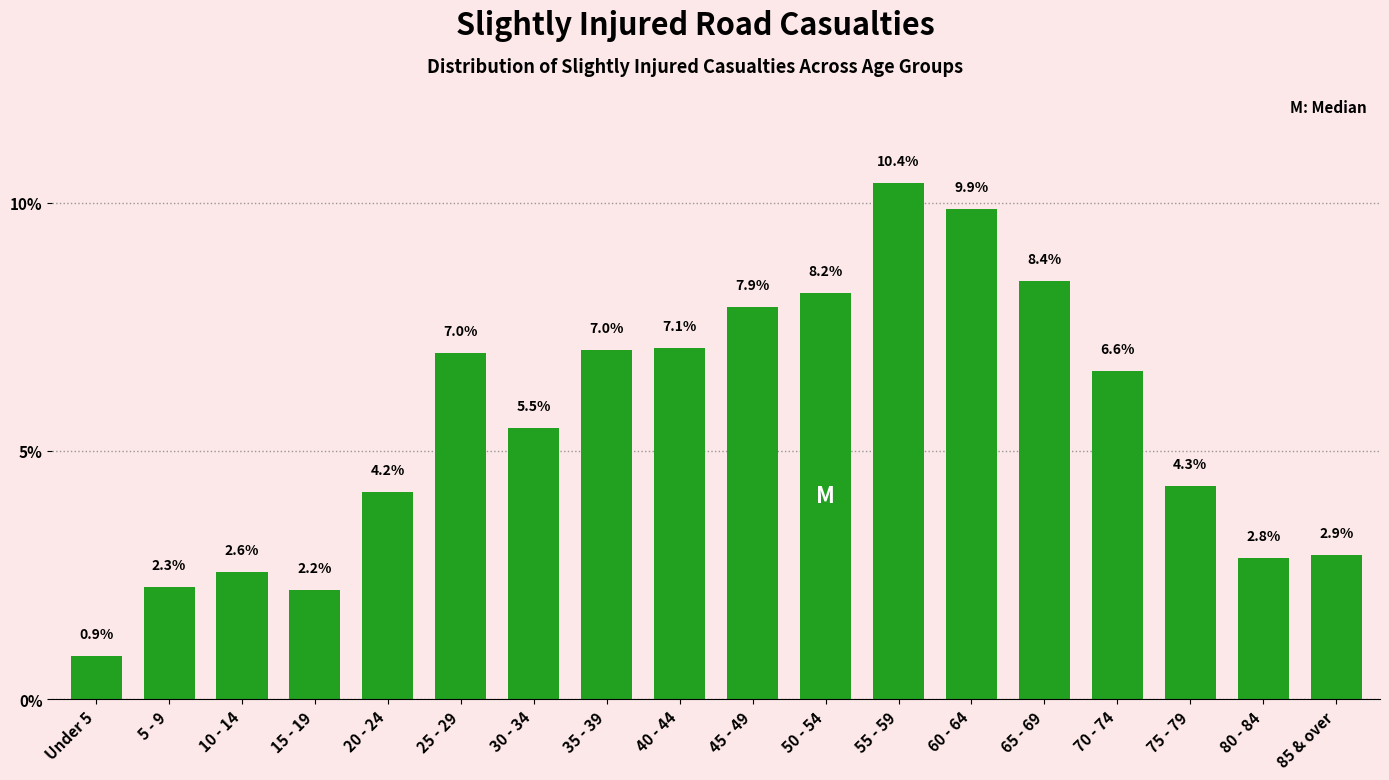

Reading left to right, list all the values displayed in this chart.

Under 5=0.9	5 - 9=2.3	10 - 14=2.6	15 - 19=2.2	20 - 24=4.2	25 - 29=7.0	30 - 34=5.5	35 - 39=7.0	40 - 44=7.1	45 - 49=7.9	50 - 54=8.2	55 - 59=10.4	60 - 64=9.9	65 - 69=8.4	70 - 74=6.6	75 - 79=4.3	80 - 84=2.8	85 & over=2.9